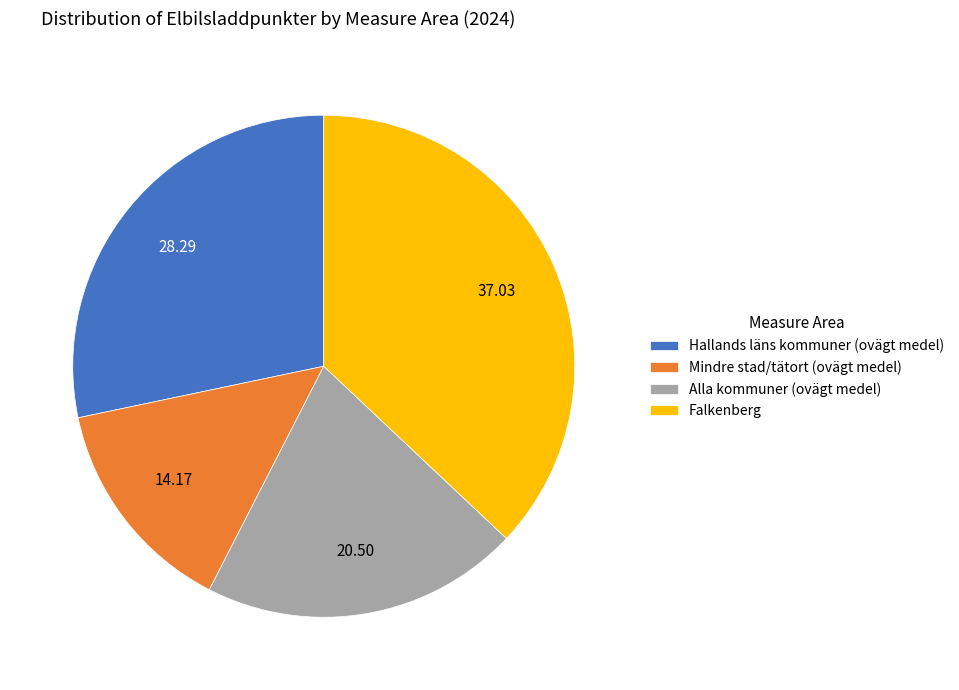

Between Mindre stad/tätort (ovägt medel) and Falkenberg, which is larger?

Falkenberg